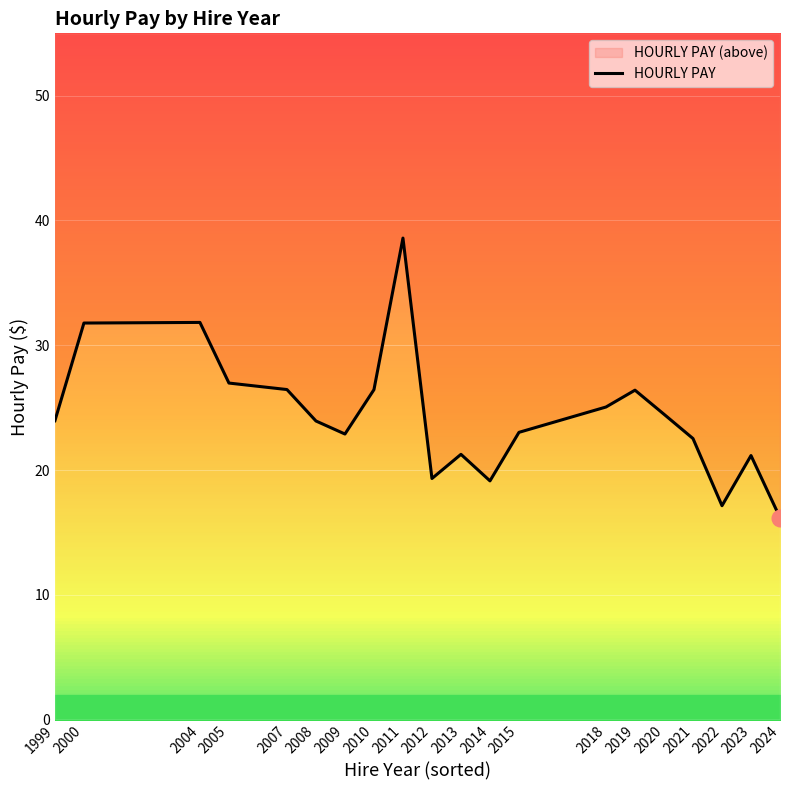

Rank the categories by value from highest to lowest.

2011, 2004, 2000, 2005, 2007, 2010, 2019, 2018, 2020, 1999, 2008, 2015, 2009, 2021, 2013, 2023, 2012, 2014, 2022, 2024